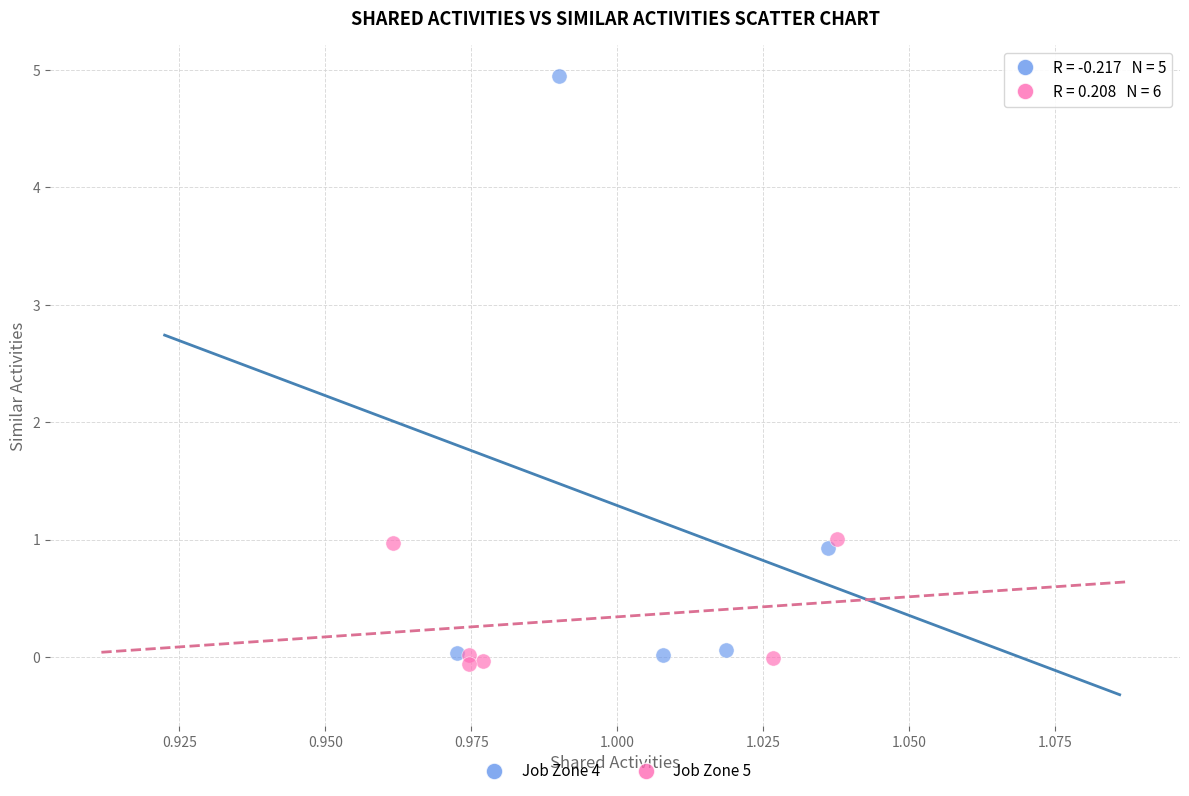

Which series reaches the minimum Y coordinate?

Job Zone 5